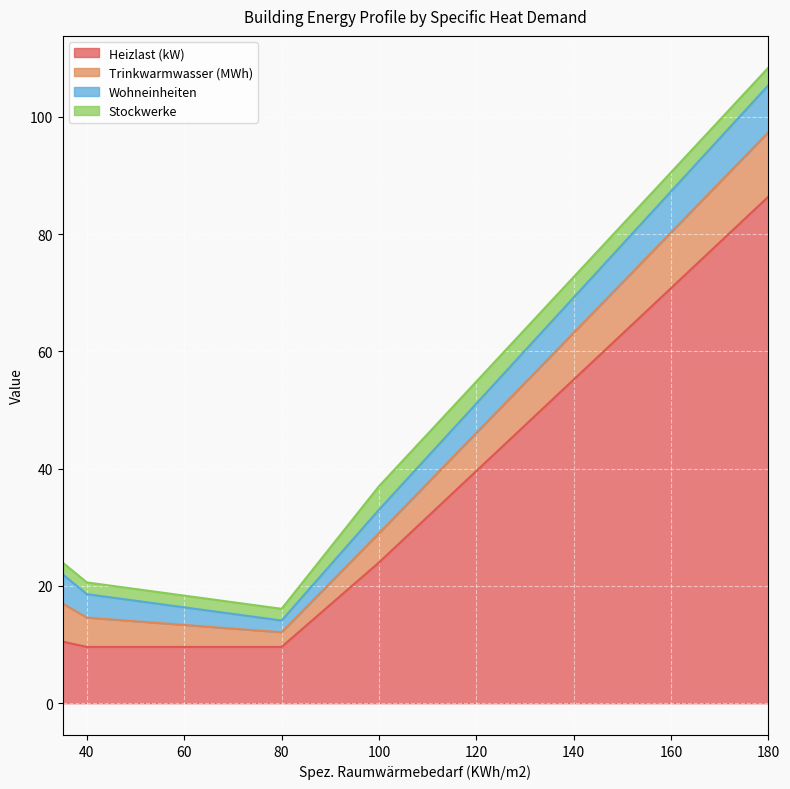

At which label is Heizlast (kW) closest to 48?

100